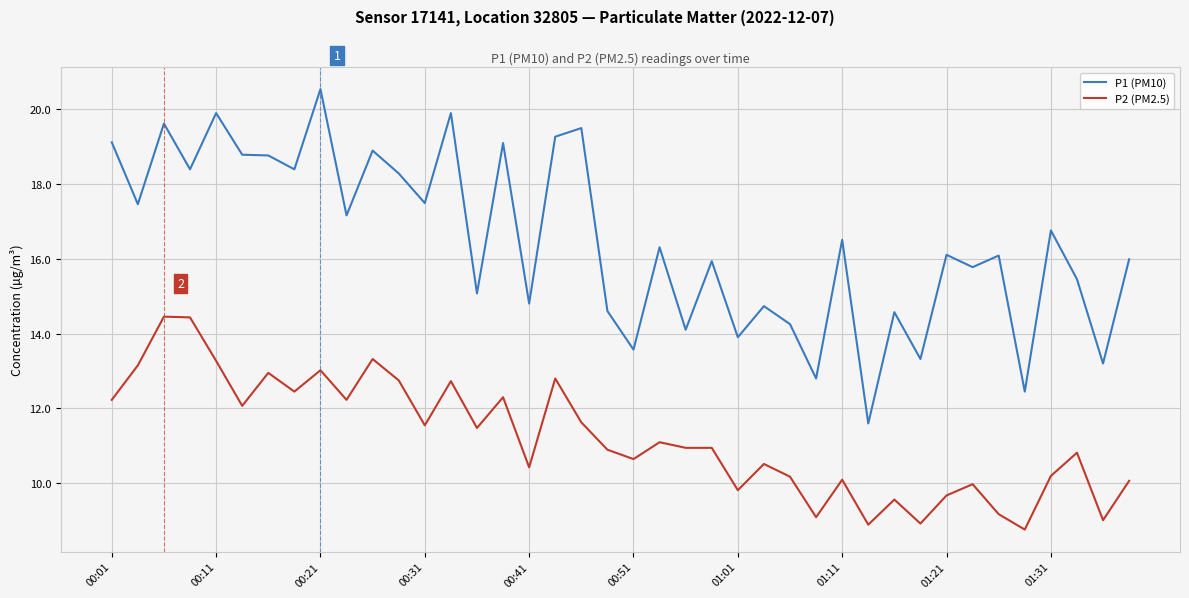

What is the smallest value displayed?

8.8